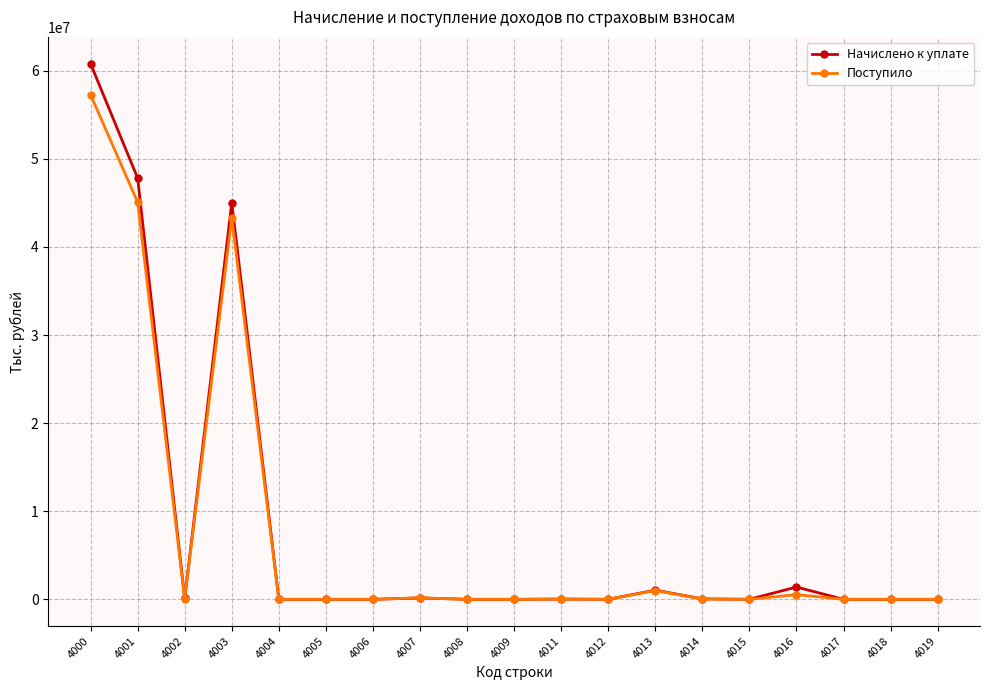

Which label corresponds to the largest value in the chart?

4000